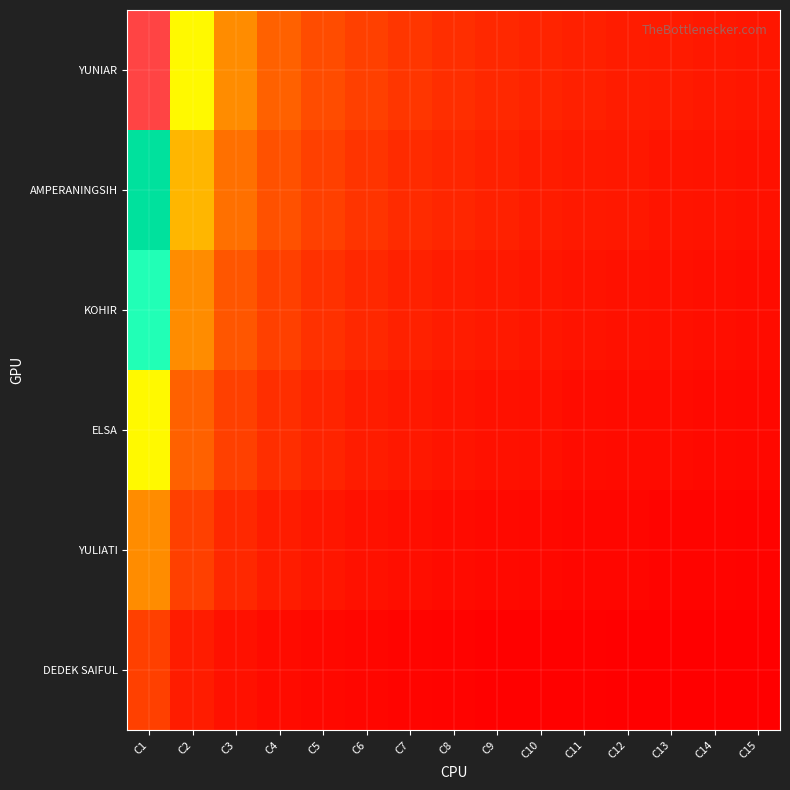

Rank the series by their average value, from highest to lowest.

YUNIAR, AMPERANINGSIH, KOHIR, ELSA, YULIATI, DEDEK SAIFUL